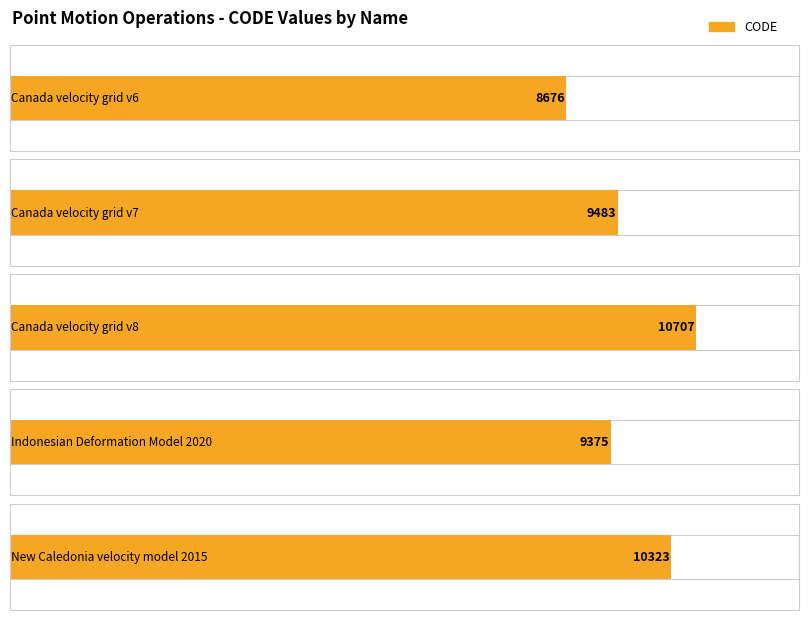

What is the sum of all values?

48564